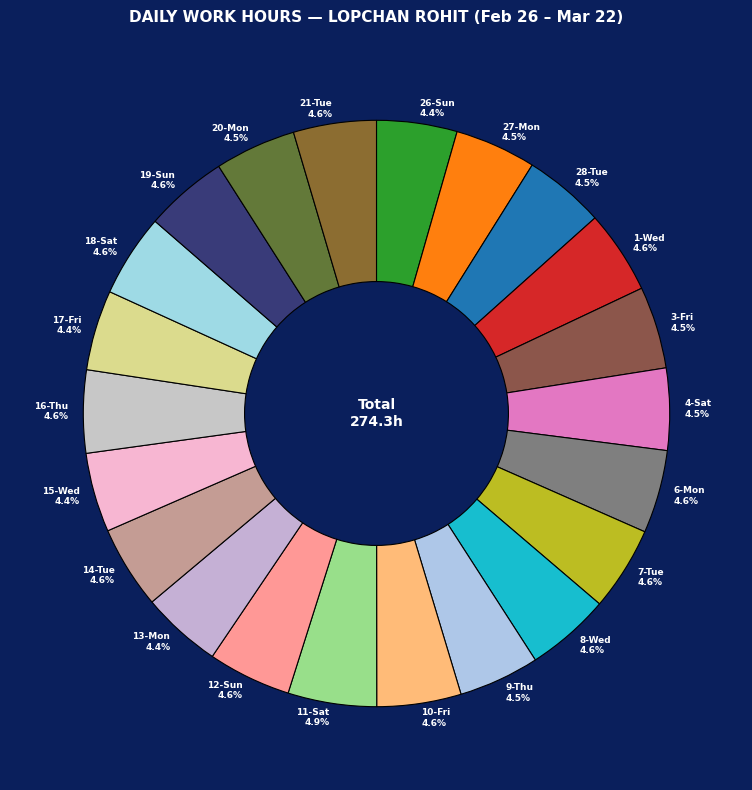

To the nearest percent, what is the average slice percentage?

5%